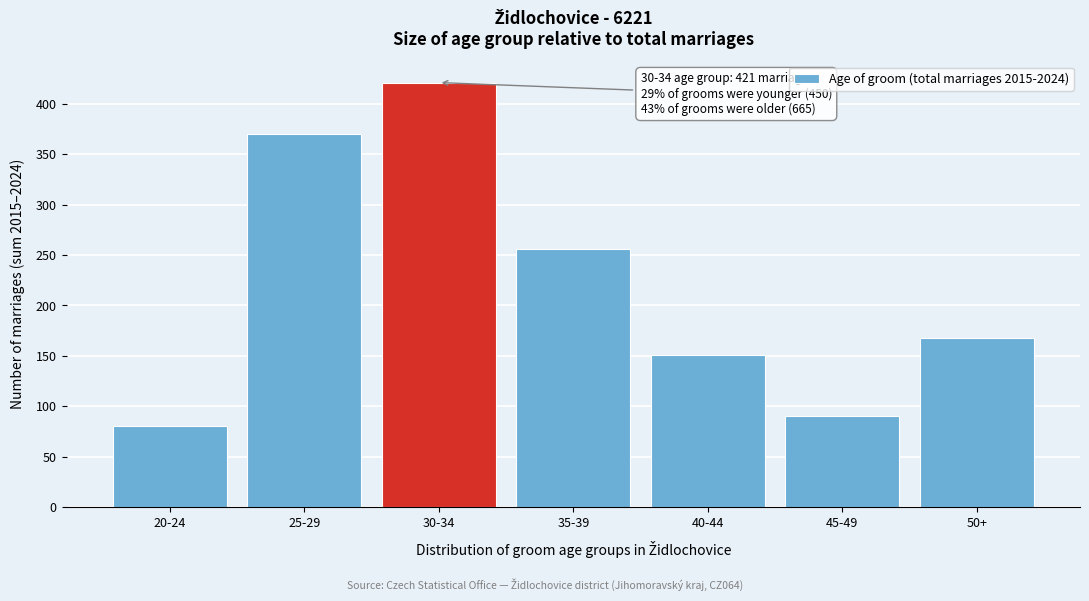

Reading right to left, what are all the values shown in this chart?

168	90	151	256	421	370	80